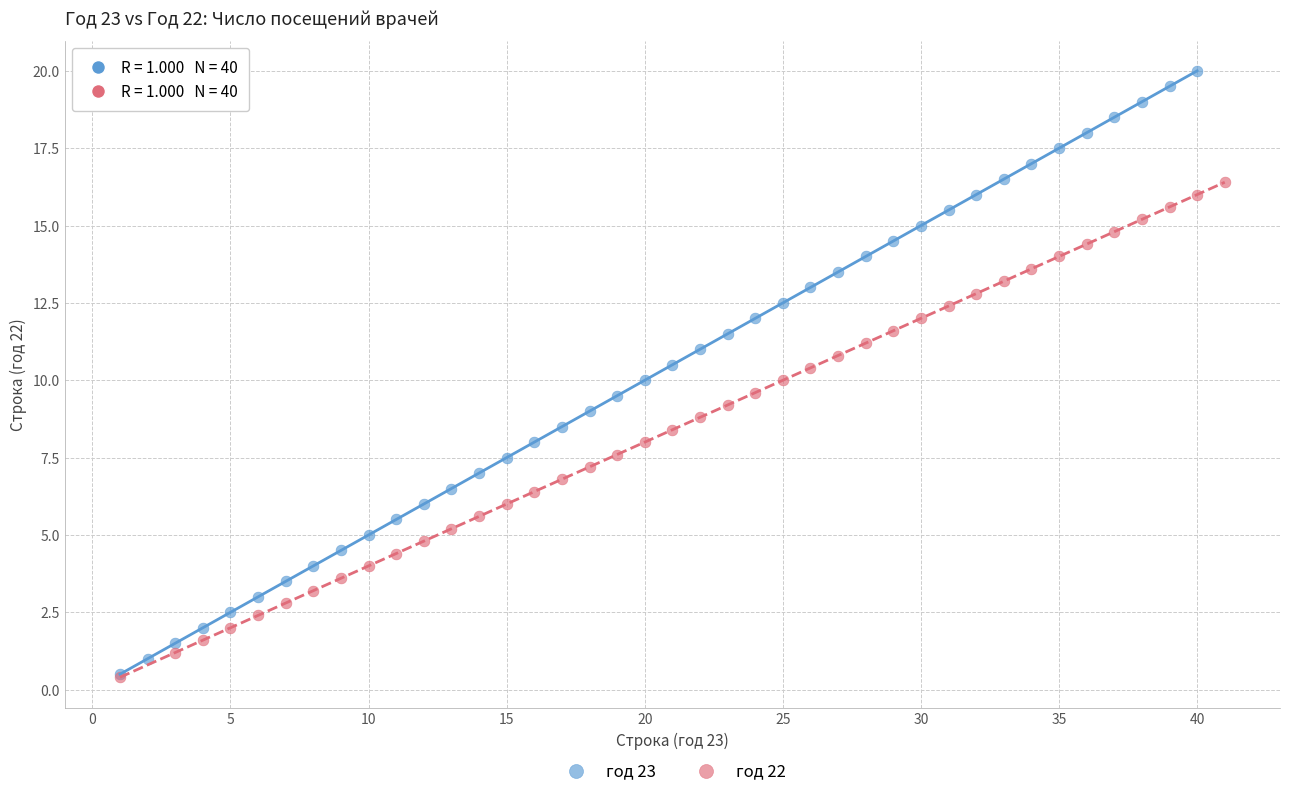

Which series has the widest spread of Y values?

год 23